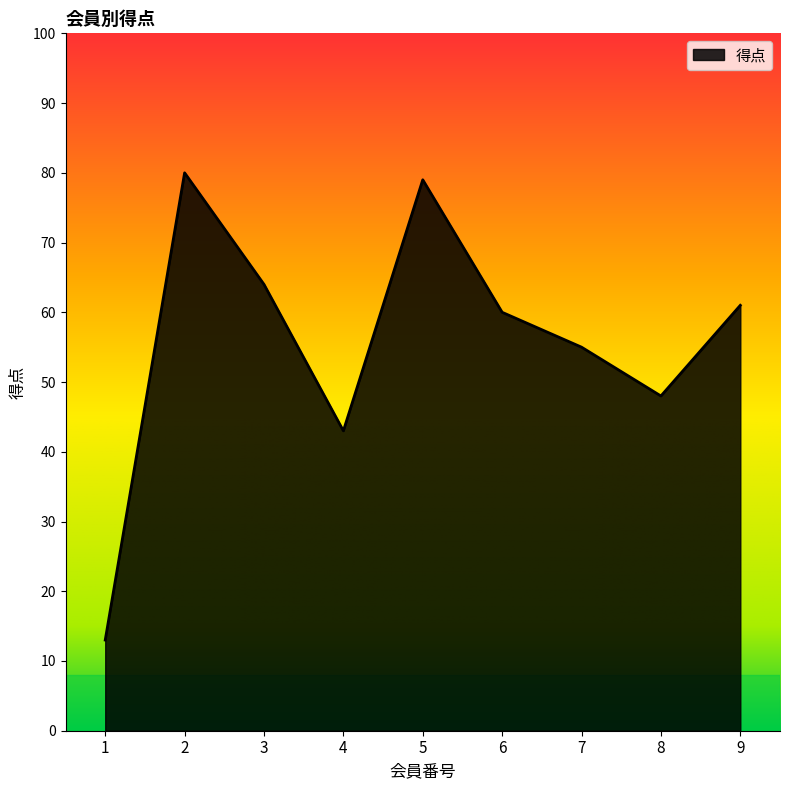

Approximately how many times larger is the value at 5 compared to 3?

1.2